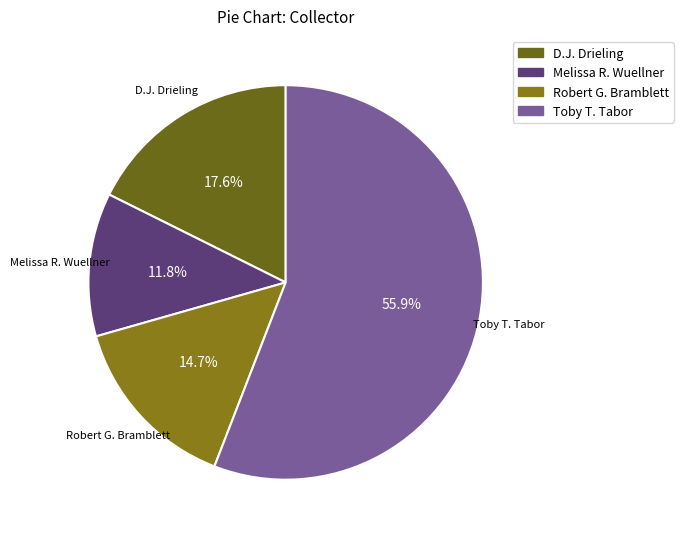

How many segments does this pie chart have?

4